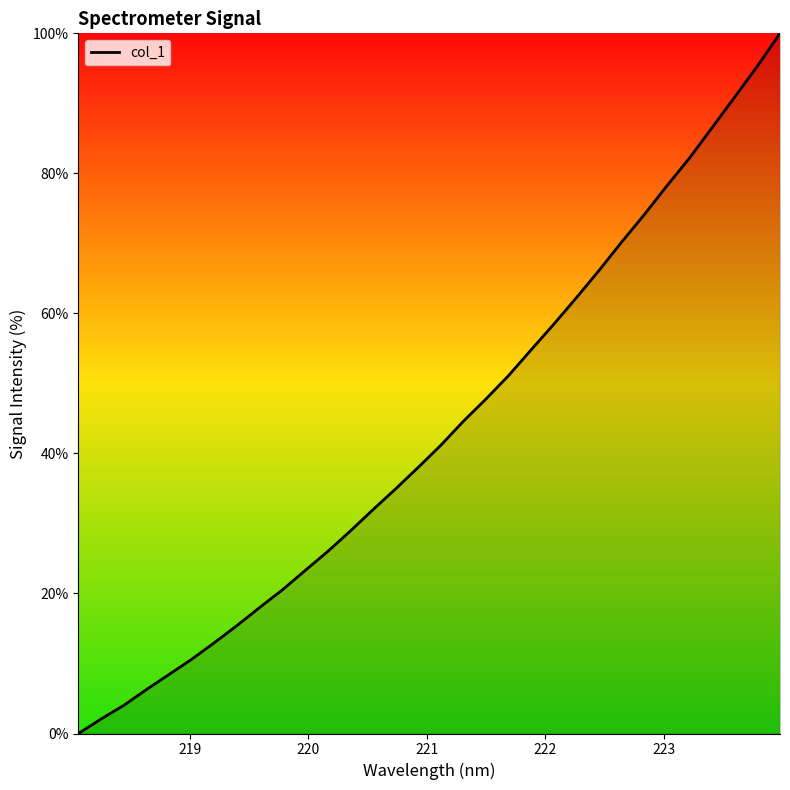

Reading left to right, transcribe all the data shown in this chart.

0.0	2.1	4.0	6.3	8.4	10.6	13.0	15.4	18.0	20.5	23.3	26.0	28.9	32.0	34.9	38.0	41.2	44.6	47.8	51.1	54.8	58.5	62.3	66.2	70.2	74.1	78.2	82.2	86.6	90.9	95.3	100.0